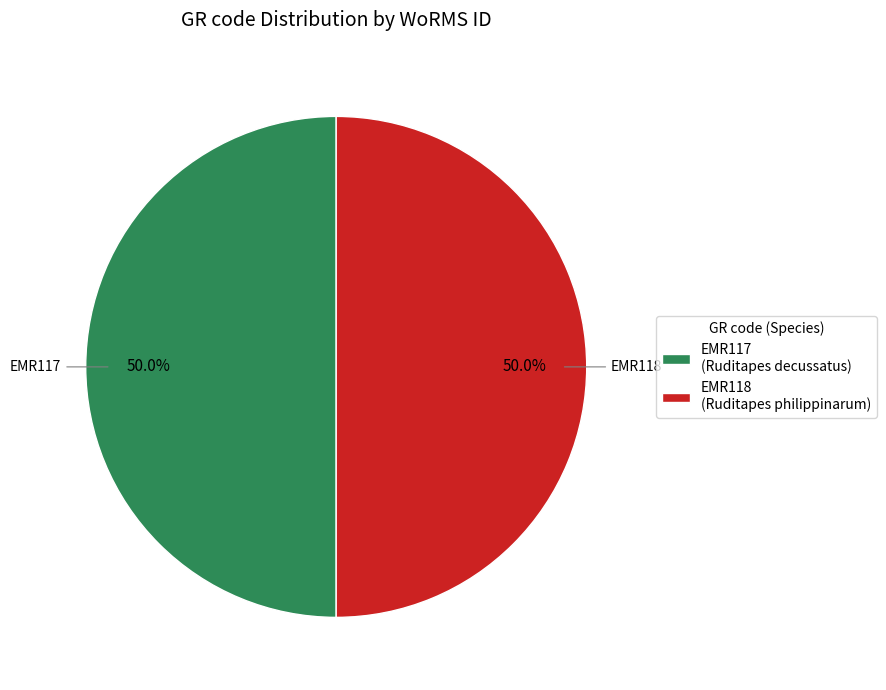

How much of the chart is everything except EMR118?

50.0%